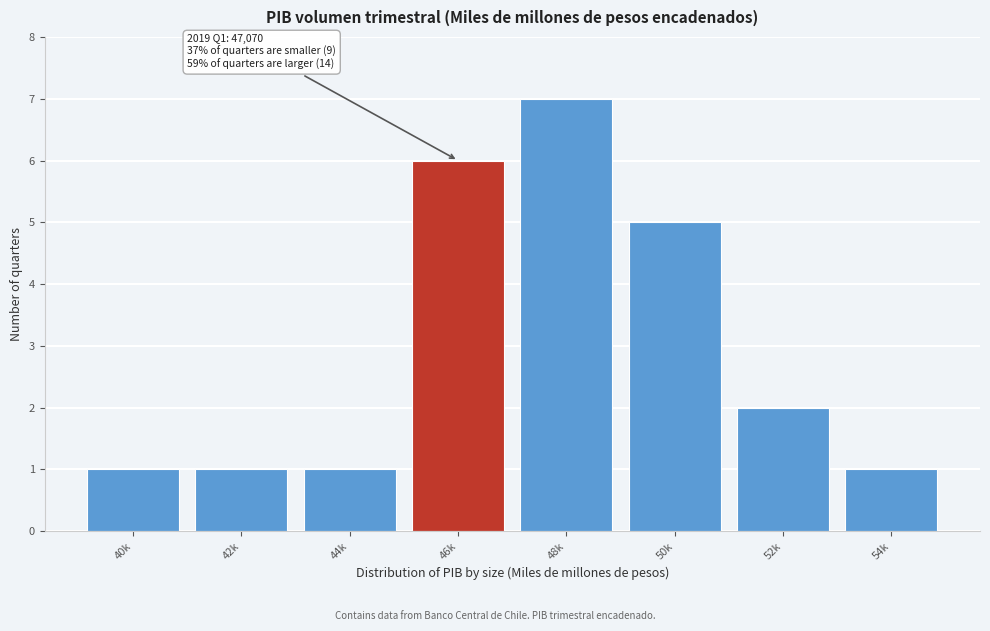

Reading left to right, list all the values displayed in this chart.

1	1	1	6	7	5	2	1